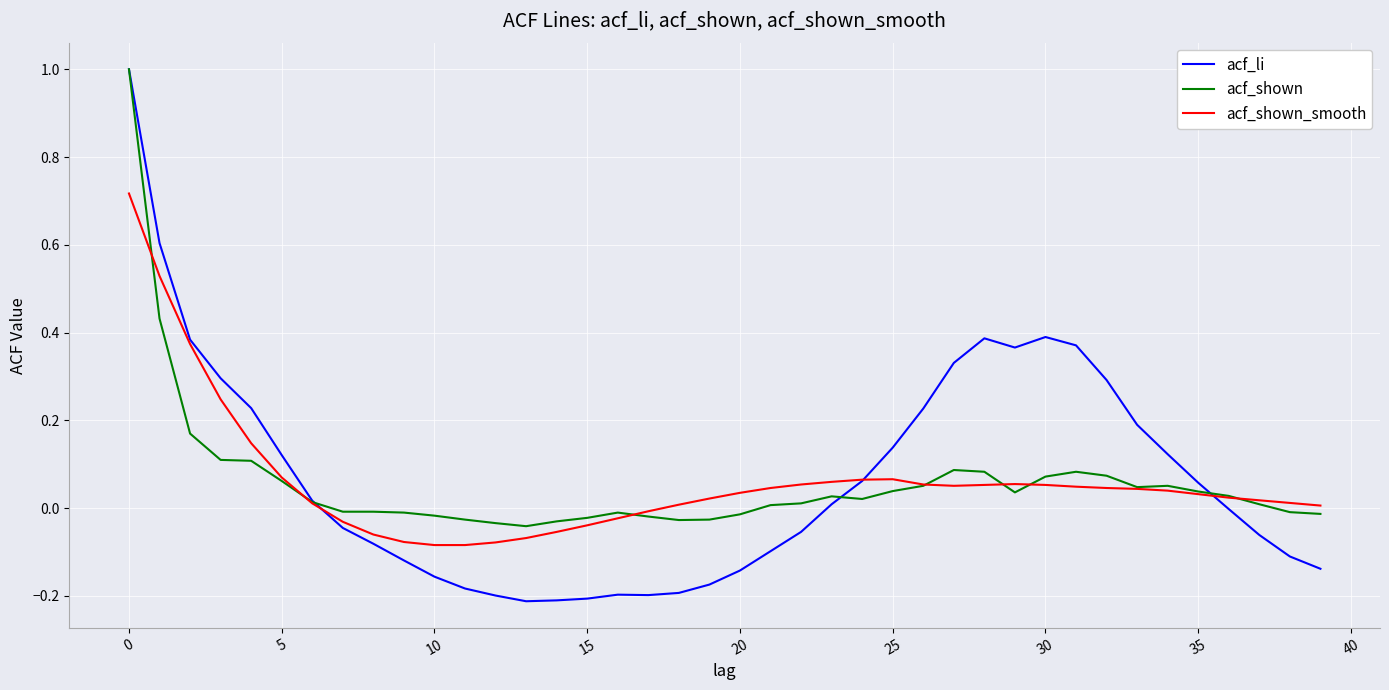

Which series ends up on top after the final intersection of acf_shown and acf_li?

acf_shown